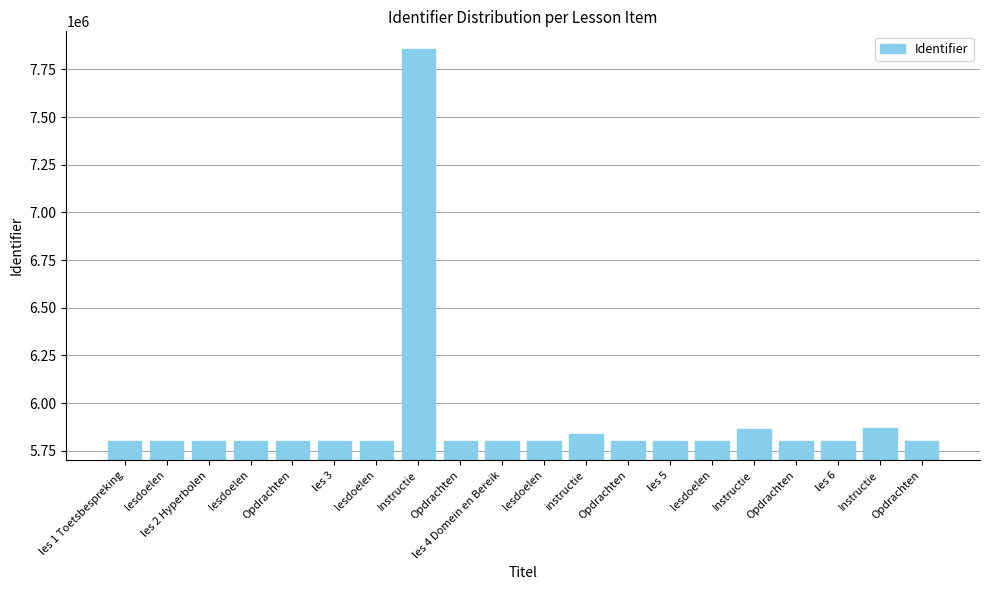

What is the smallest value displayed?

5799334